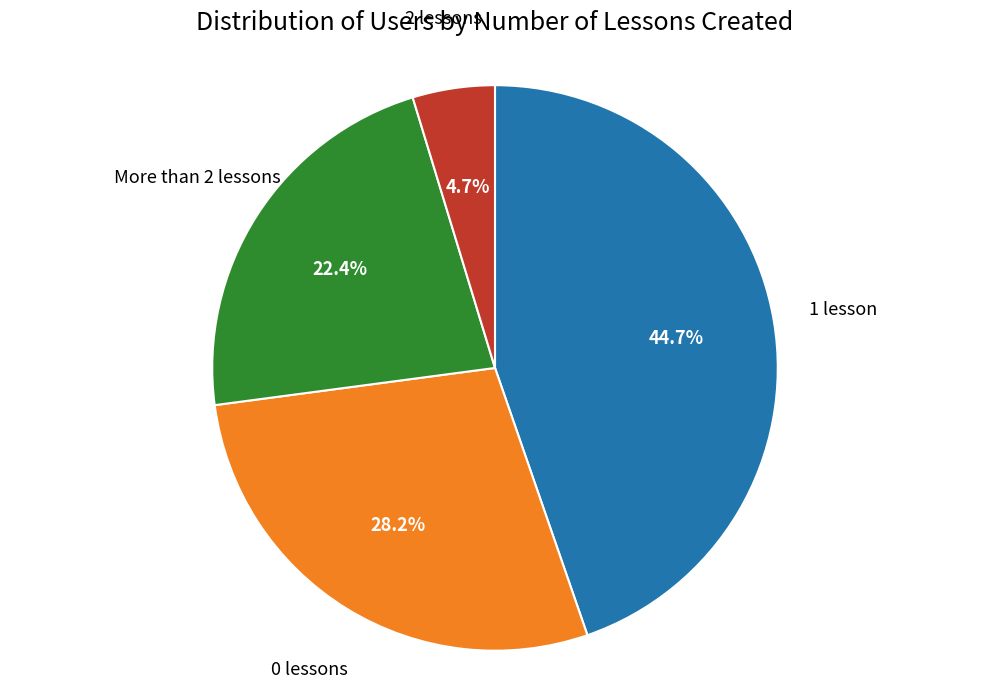

Does any single category account for the majority?

No